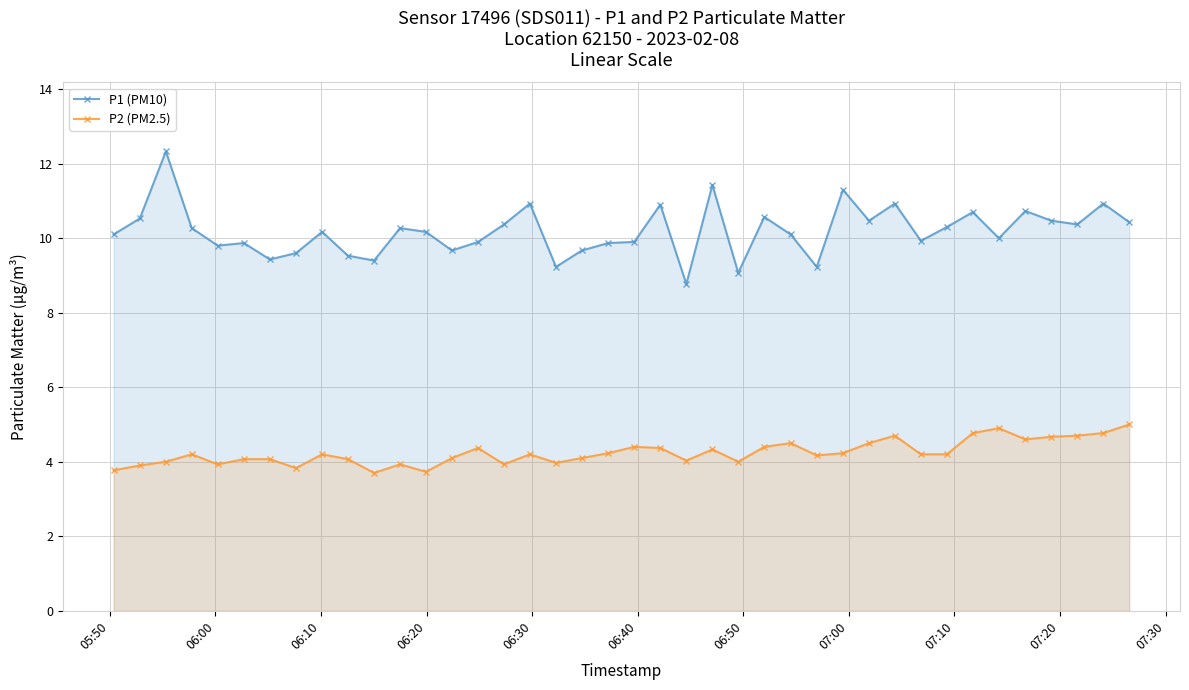

List the series in order of their overall mean, highest first.

P1 (PM10), P2 (PM2.5)